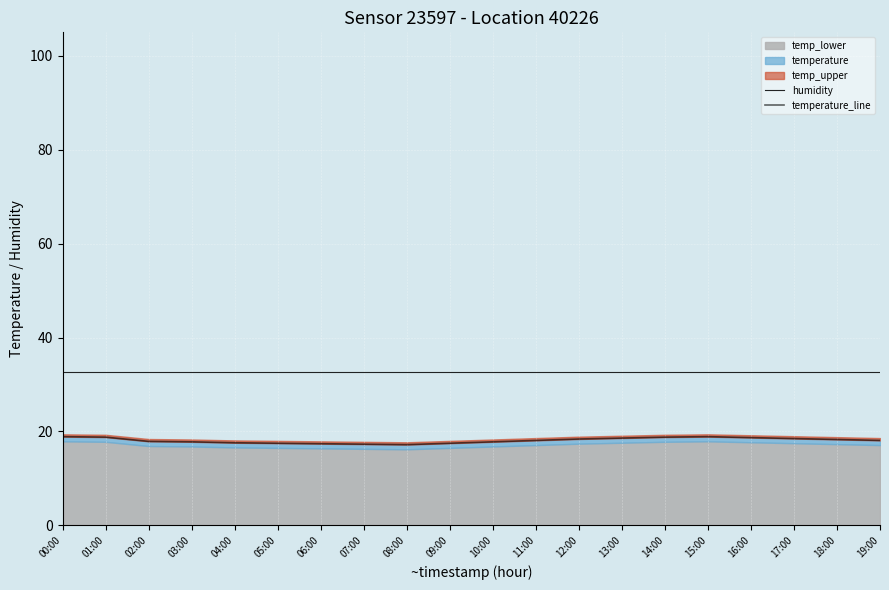

In temperature_line, how many points are lower than both neighbors (excluding endpoints)?

1